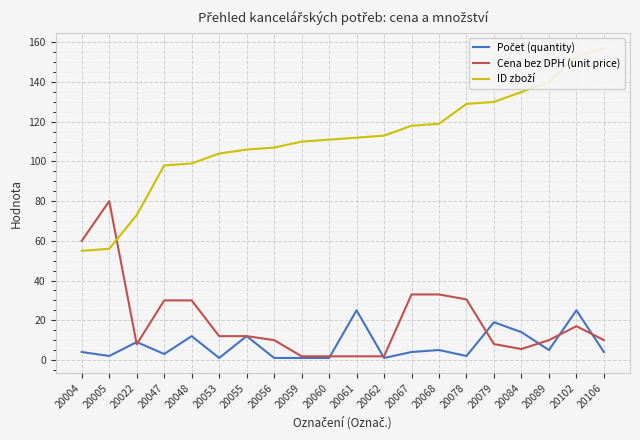

At which label does Počet (quantity) reach its minimum?

20053